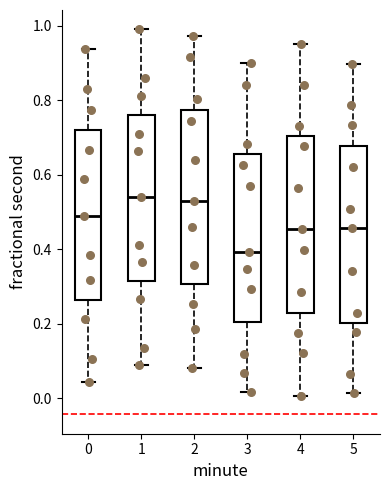

Reading left to right, read every box against the y-axis: the position of its median line, the range the box covers, and the ends of its whiskers. The values are not printed on the chart, so give them approximately, as read against the axis.

0: median 0.50, box 0.26 to 0.72, whiskers 0.04 to 0.94
1: median 0.54, box 0.32 to 0.76, whiskers 0.08 to 1.00
2: median 0.52, box 0.30 to 0.78, whiskers 0.08 to 0.98
3: median 0.40, box 0.20 to 0.66, whiskers 0.02 to 0.90
4: median 0.46, box 0.22 to 0.70, whiskers 0.00 to 0.96
5: median 0.46, box 0.20 to 0.68, whiskers 0.02 to 0.90